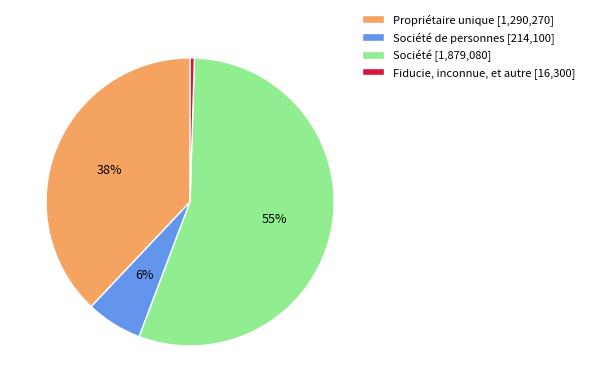

Rank the categories by value from lowest to highest.

Fiducie, inconnue, et autre [16,300], Société de personnes [214,100], Propriétaire unique [1,290,270], Société [1,879,080]